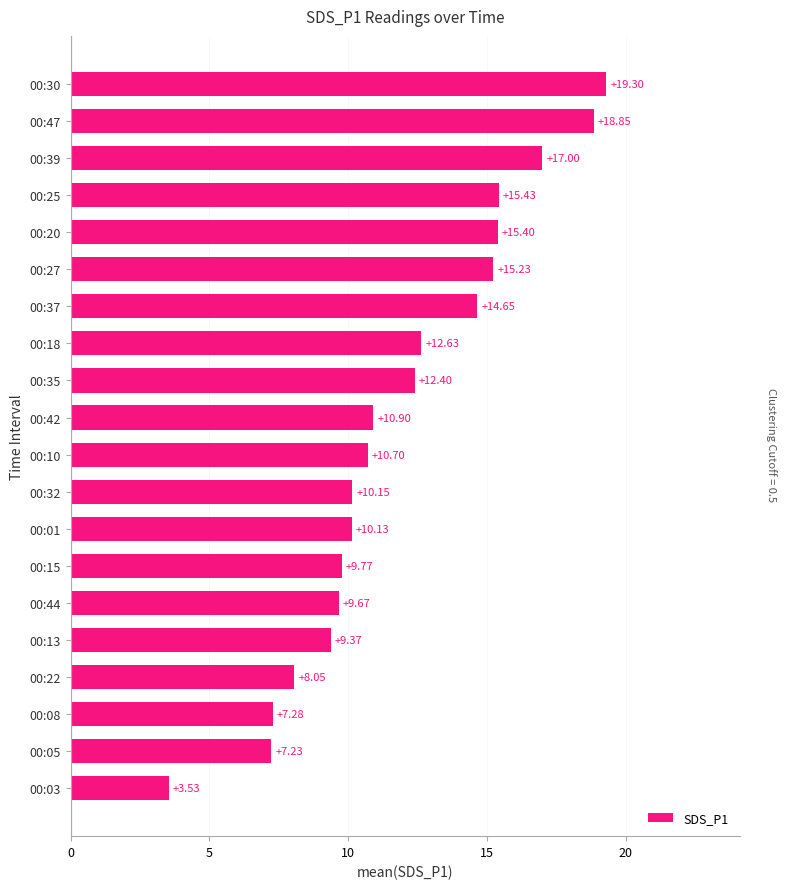

How many data points does each series have?

20